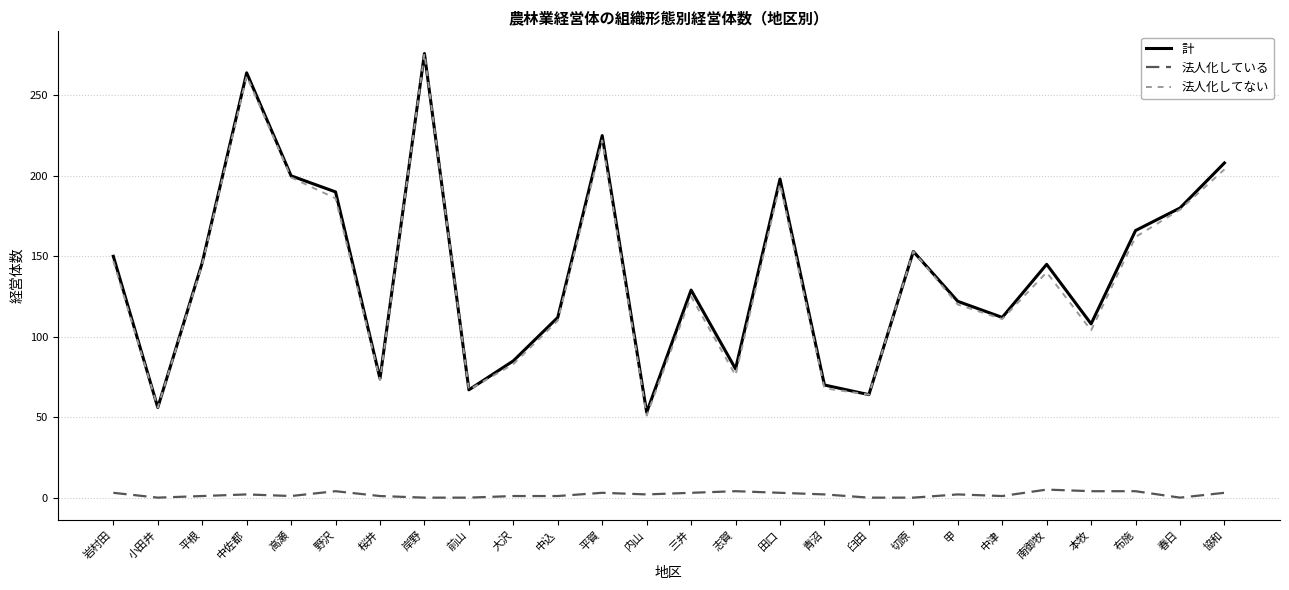

The 計 series shows 72 at 本牧. True or false?

False